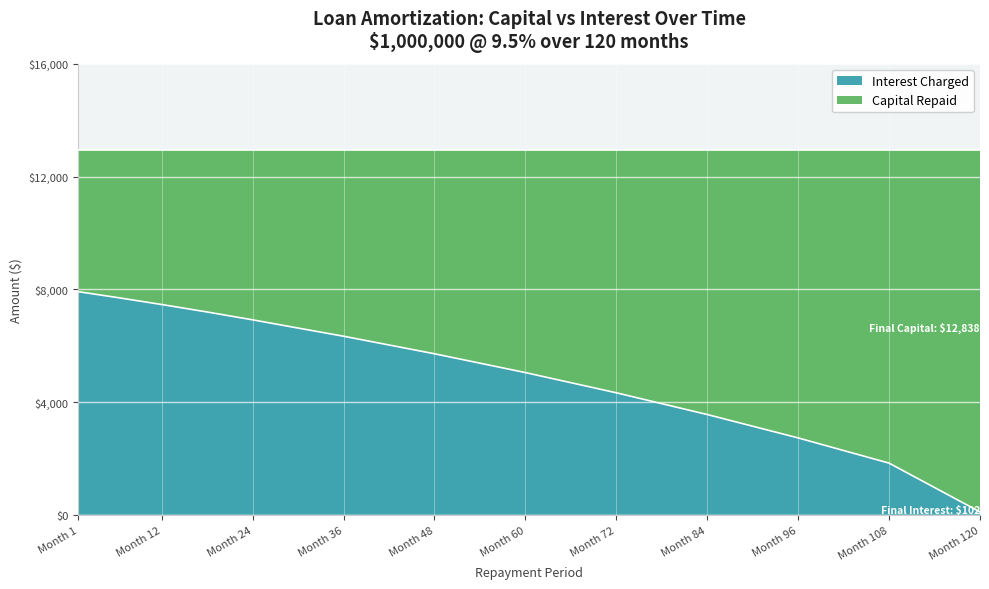

Between Month 12 and Month 108, which is larger?

Month 12